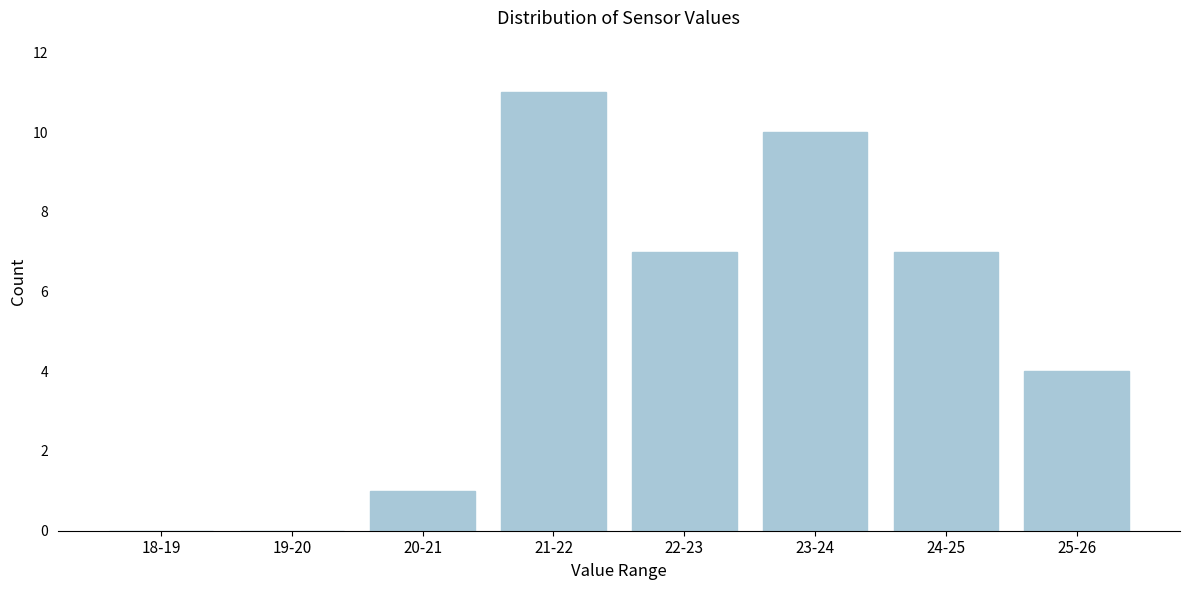

What is the maximum value shown in the chart?

11